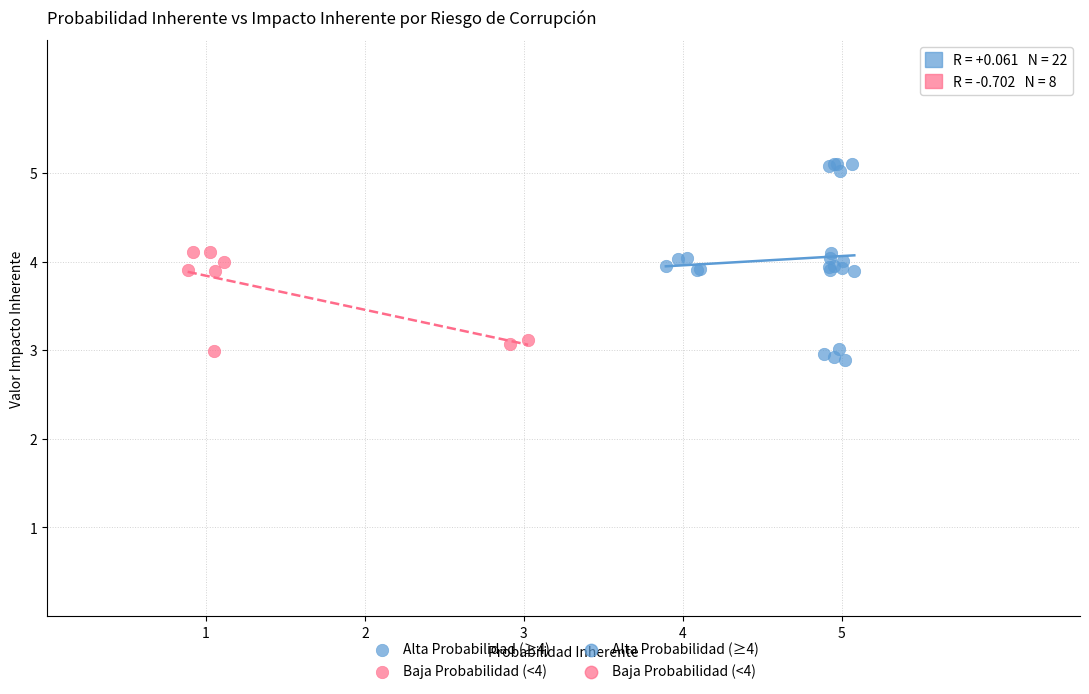

Which series has the widest spread of Y values?

Alta Probabilidad (≥4)